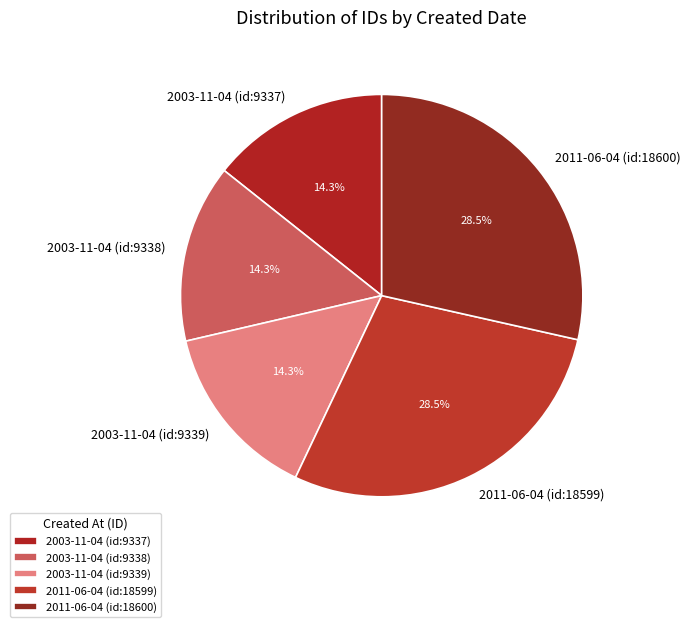

Between 2011-06-04 (id:18599) and 2003-11-04 (id:9338), which is larger?

2011-06-04 (id:18599)